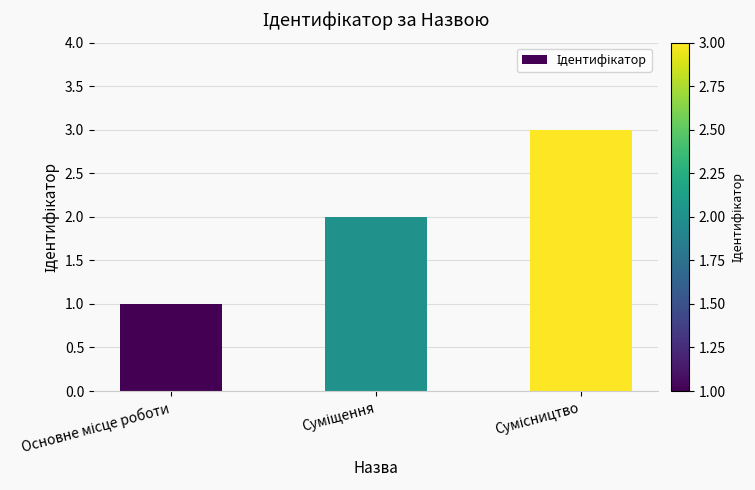

What is the greatest value displayed?

3